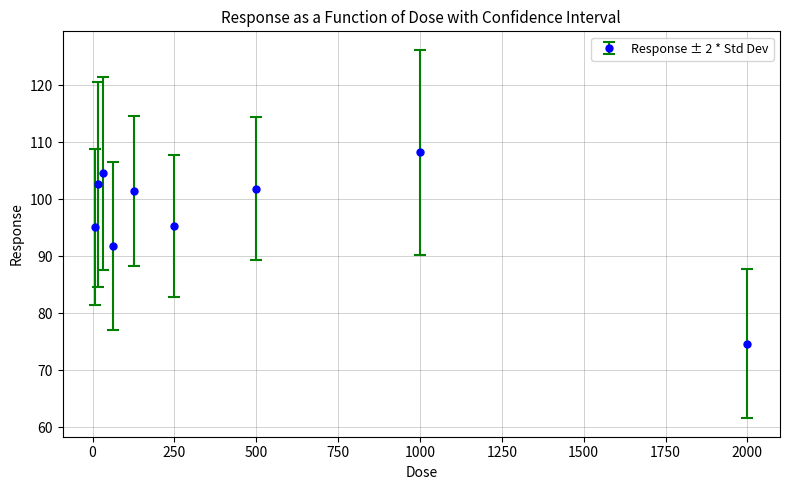

What is the greatest value displayed?

108.2